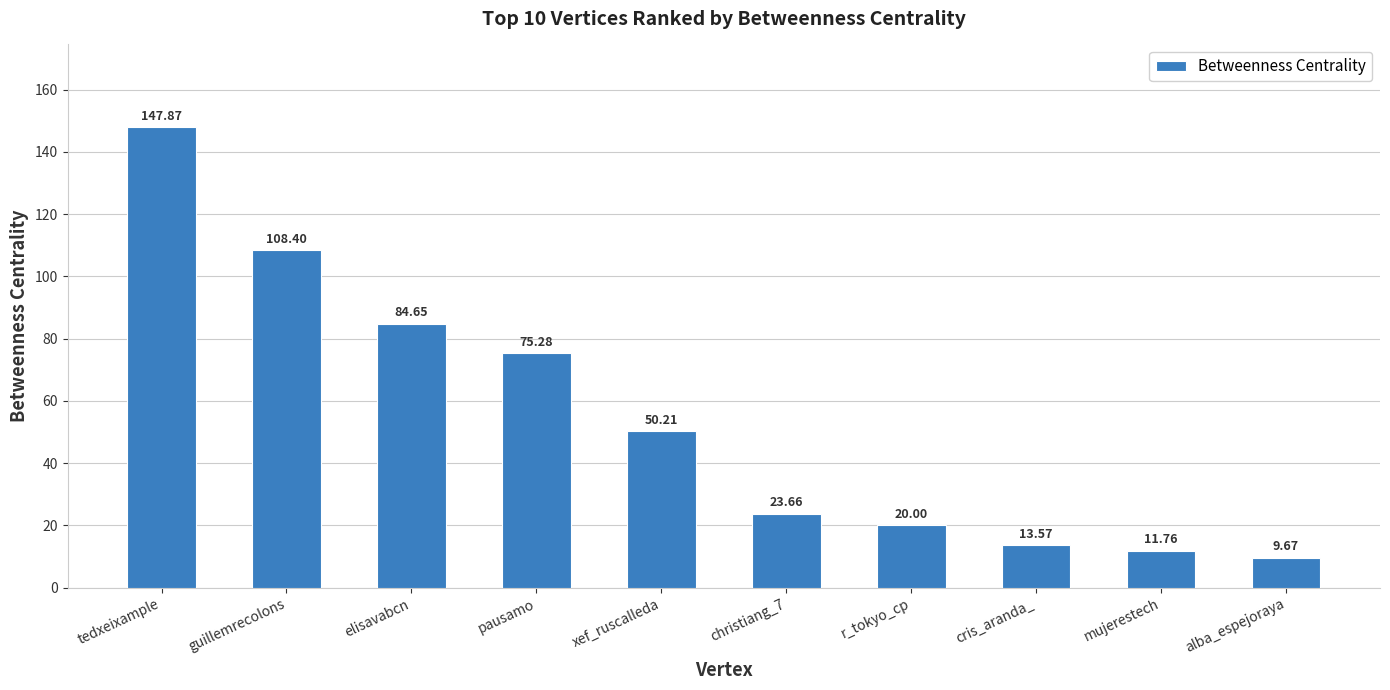

What is the label of the 7th bar from the left?

r_tokyo_cp